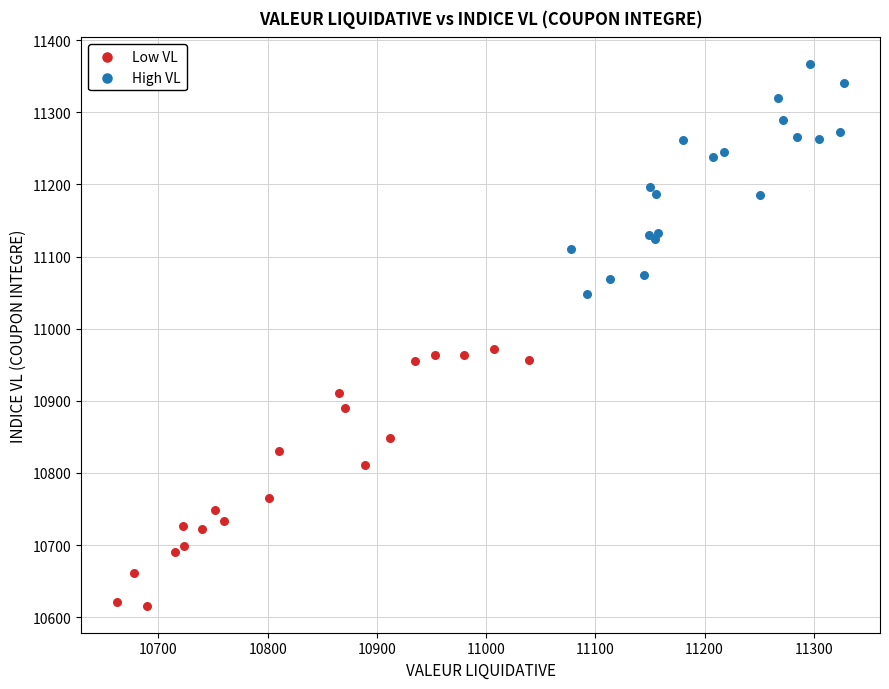

Which series contains the highest Y value?

High VL